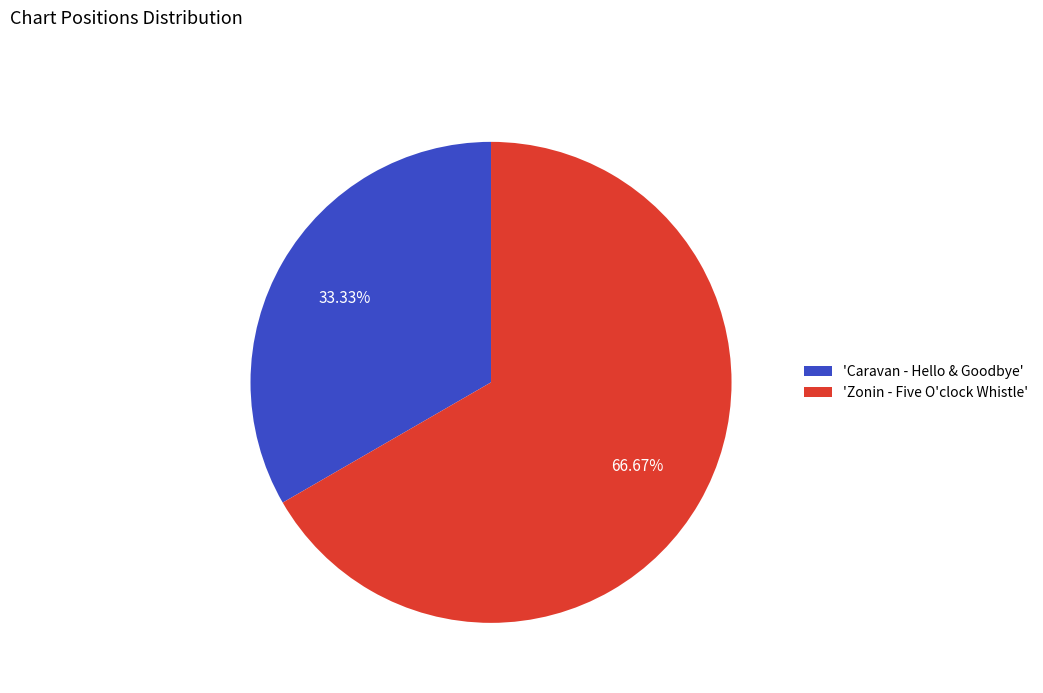

Which has a higher value, 'Zonin - Five O'clock Whistle' or 'Caravan - Hello & Goodbye'?

'Zonin - Five O'clock Whistle'